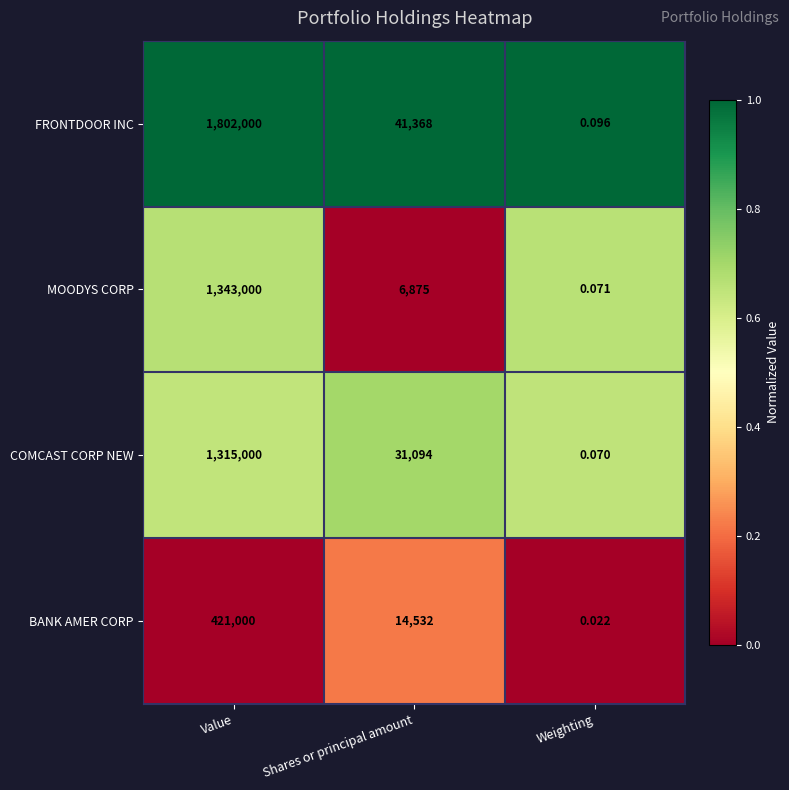

Rank the series at Value from lowest to highest value.

BANK AMER CORP, COMCAST CORP NEW, MOODYS CORP, FRONTDOOR INC